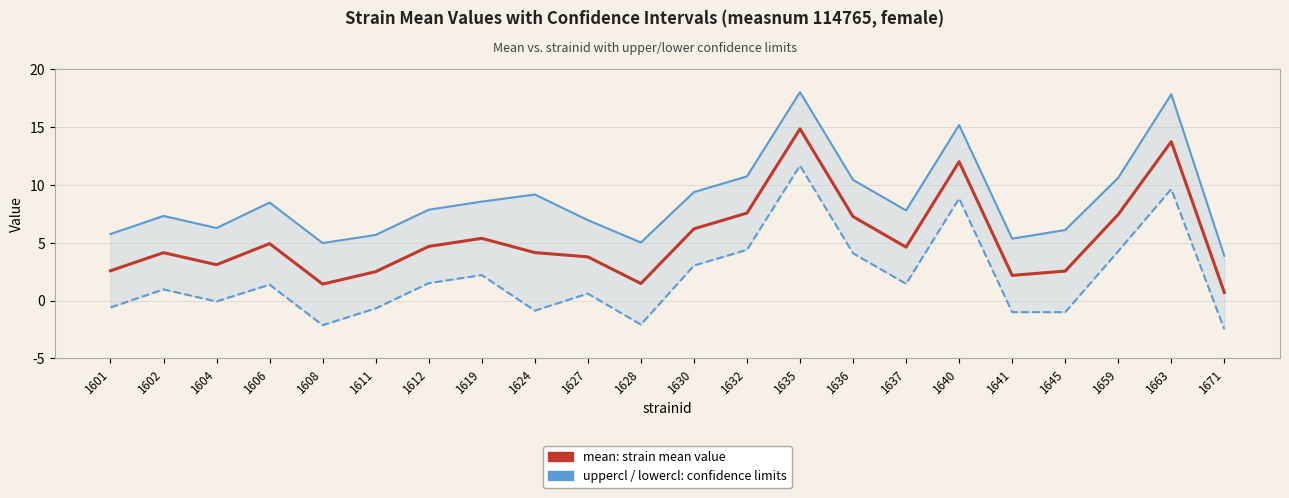

What is the spread (max minus min) of values at 1630?

6.3